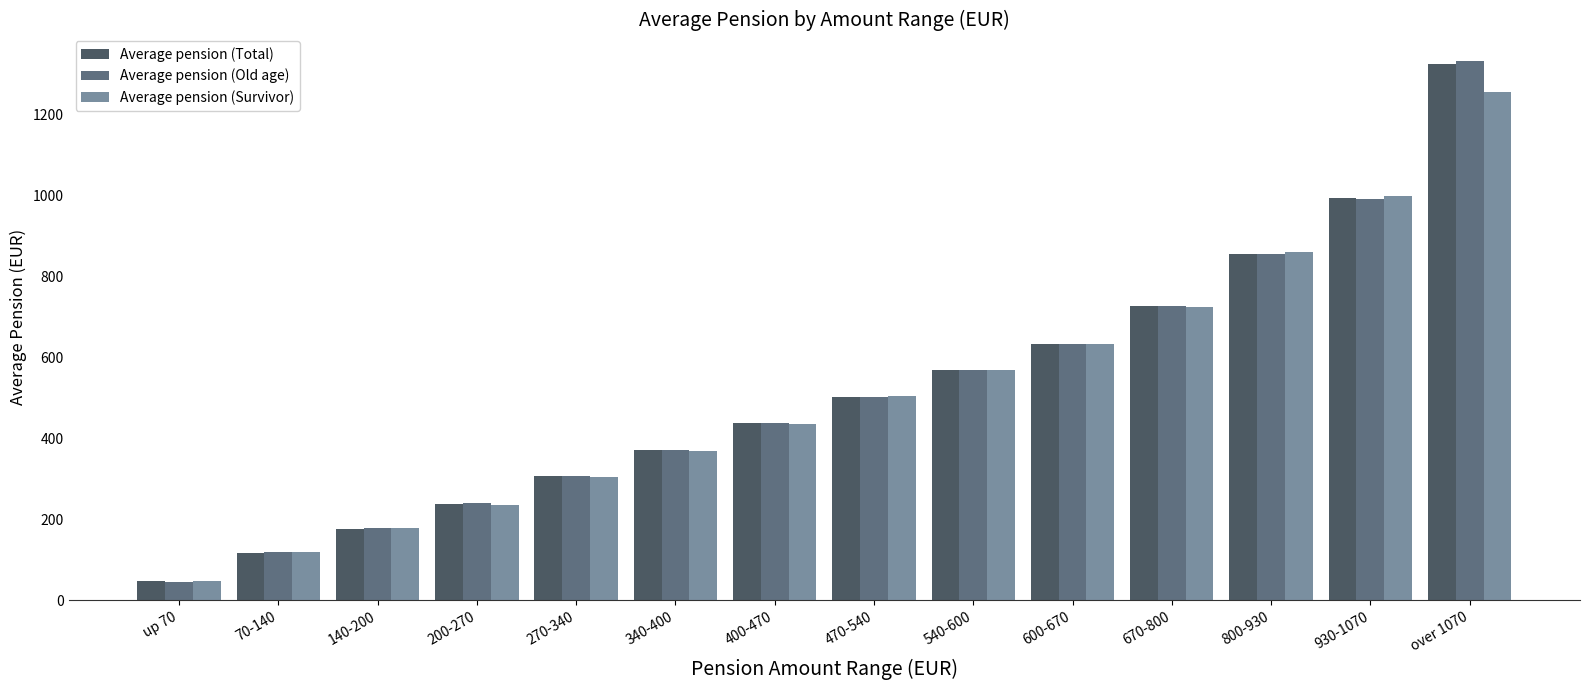

What are all the series names shown in the legend?

Average pension (Total), Average pension (Old age), Average pension (Survivor)